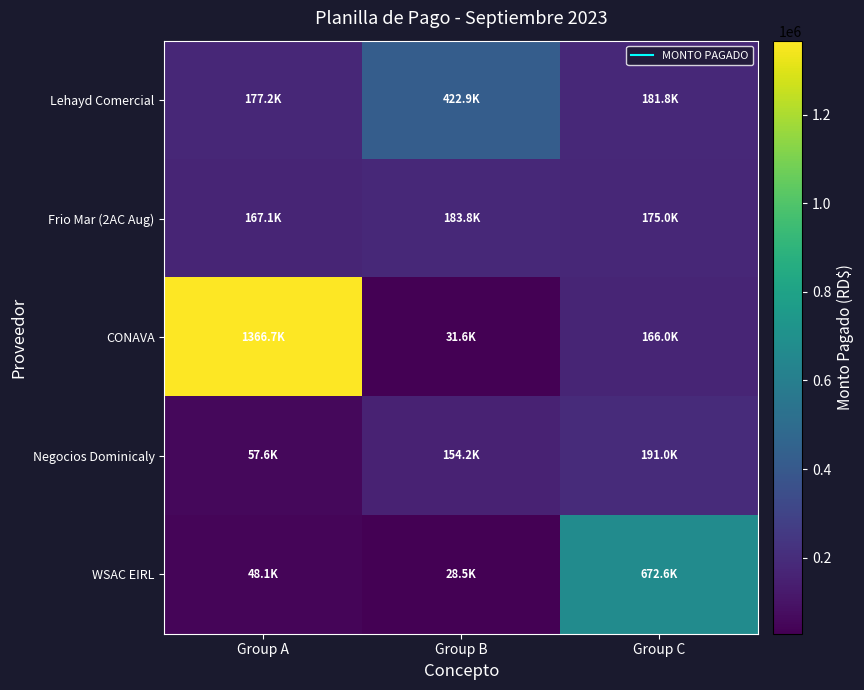

How many series are shown in this chart?

5